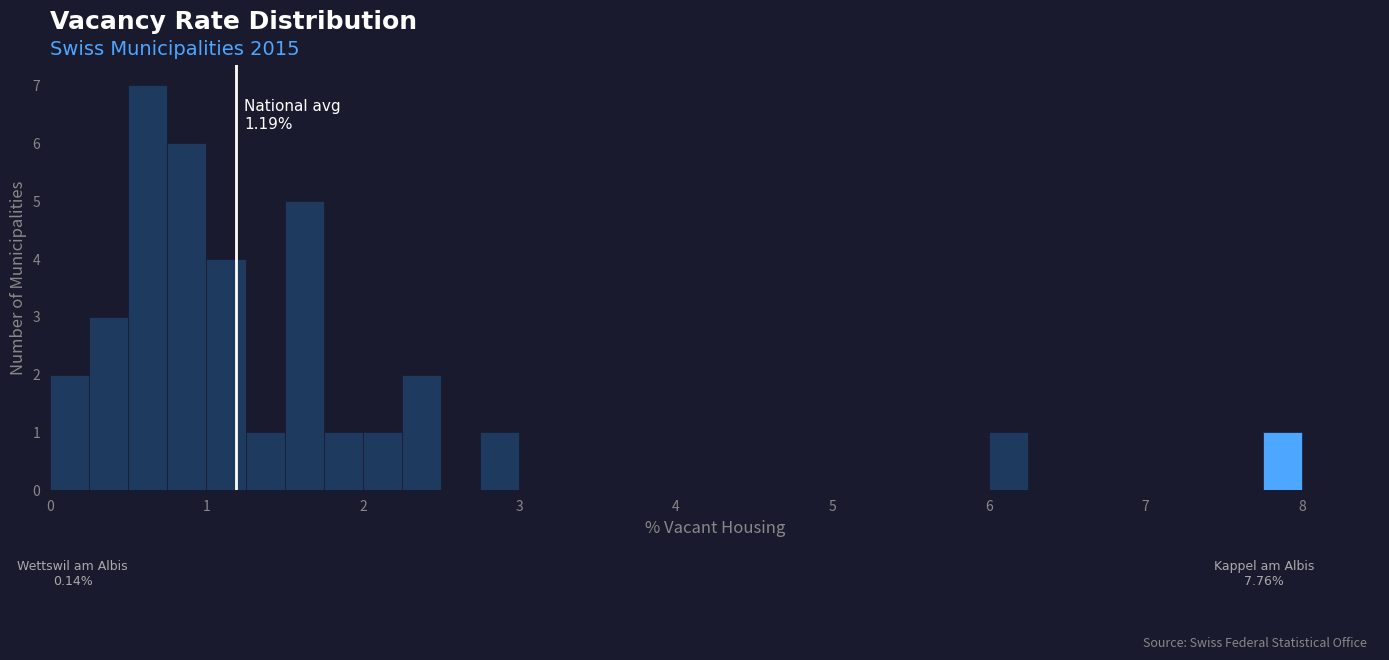

Read against the x-axis, roughly where is the centre of the tallest bar?

0.6